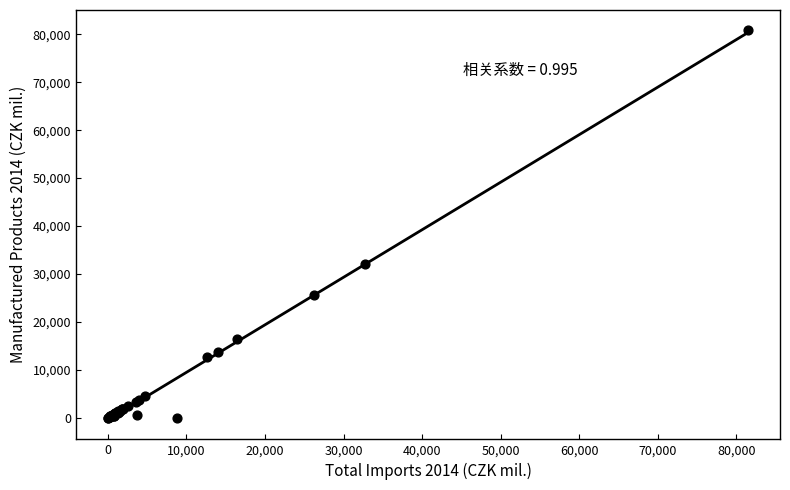

What Y value in the scatter plot is closest to 40505?

31994